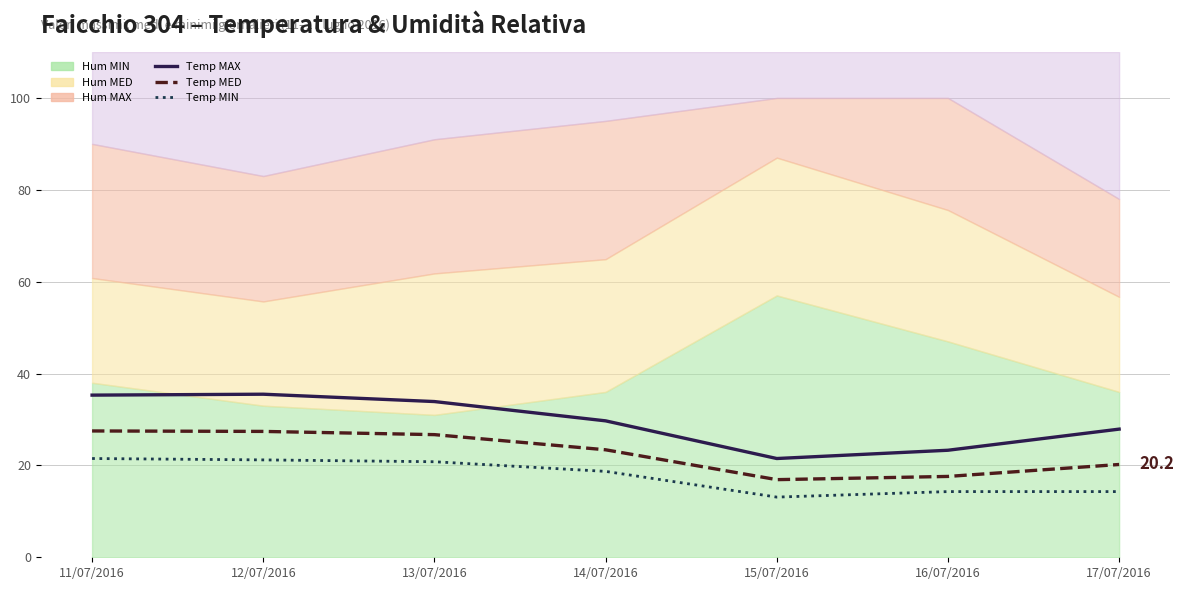

True or false: Temp MAX and Temp MIN intersect in this chart.

False